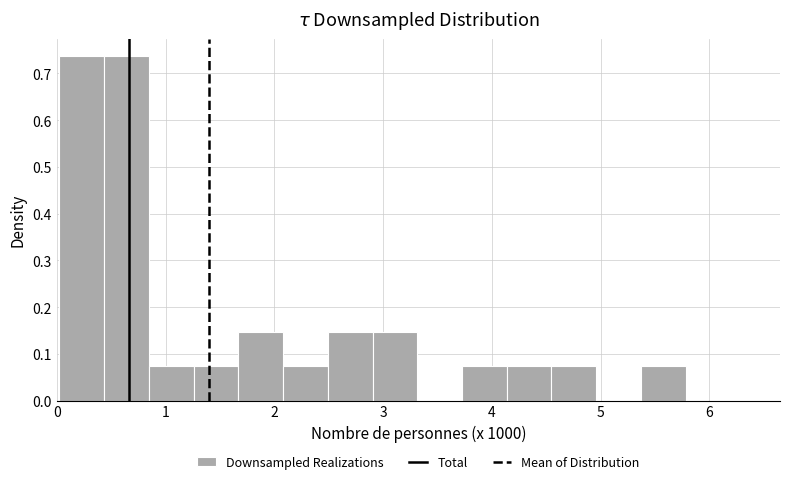

Reading left to right, list every bar in this chart as the range it spans on the x-axis followed by its height. Neither the bar edges nor the heights are printed on the chart, so give them approximately, as read against the axes.

0.0 to 0.4: 0.74
0.4 to 0.8: 0.74
0.8 to 1.3: 0.07
1.3 to 1.7: 0.07
1.7 to 2.1: 0.15
2.1 to 2.5: 0.07
2.5 to 2.9: 0.15
2.9 to 3.3: 0.15
3.3 to 3.7: 0
3.7 to 4.1: 0.07
4.1 to 4.5: 0.07
4.5 to 5.0: 0.07
5.0 to 5.4: 0
5.4 to 5.8: 0.07